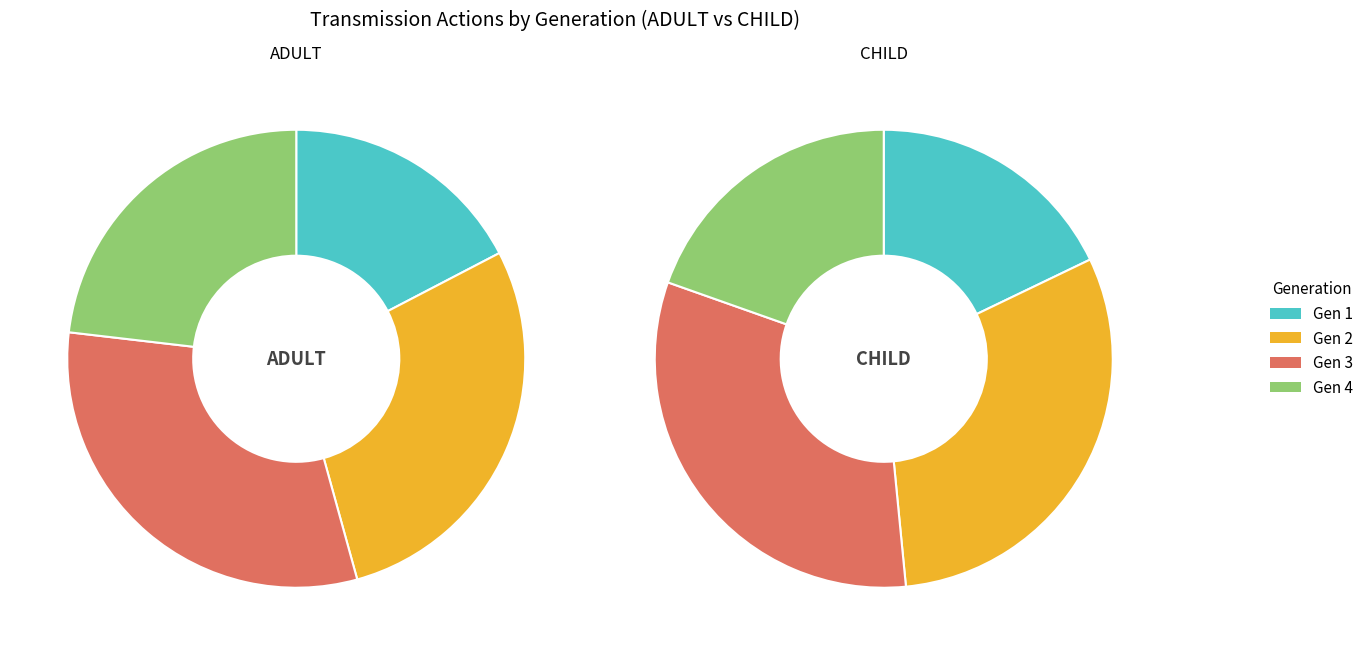

How many segments does this pie chart have?

4